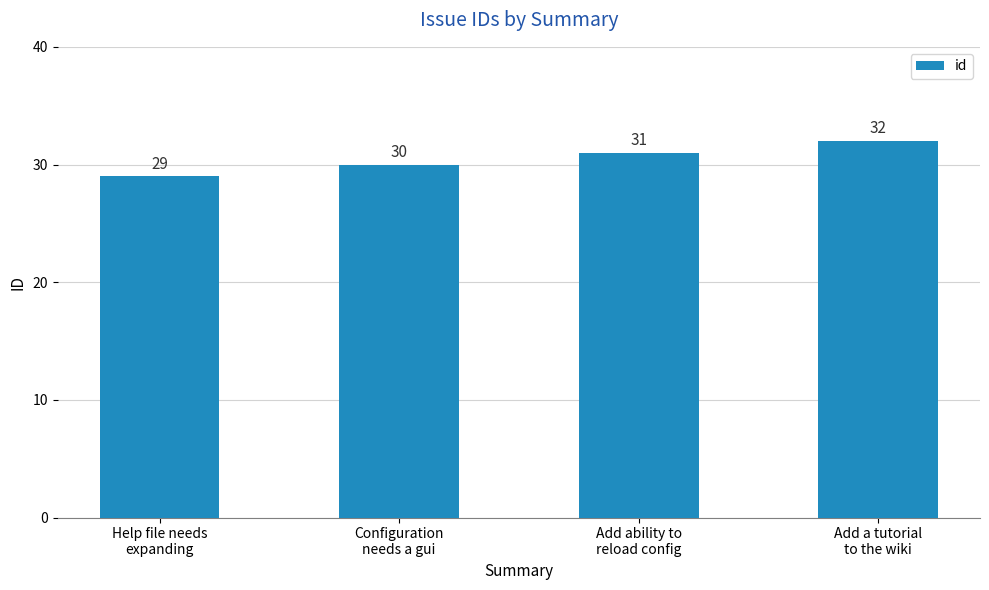

What is the difference between the maximum and minimum values?

3